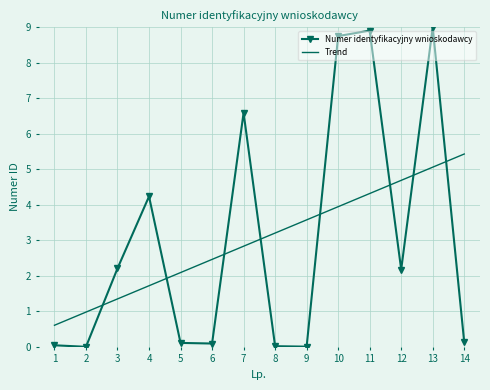

True or false: Numer identyfikacyjny wnioskodawcy has a value of 0.0 at 9.

True